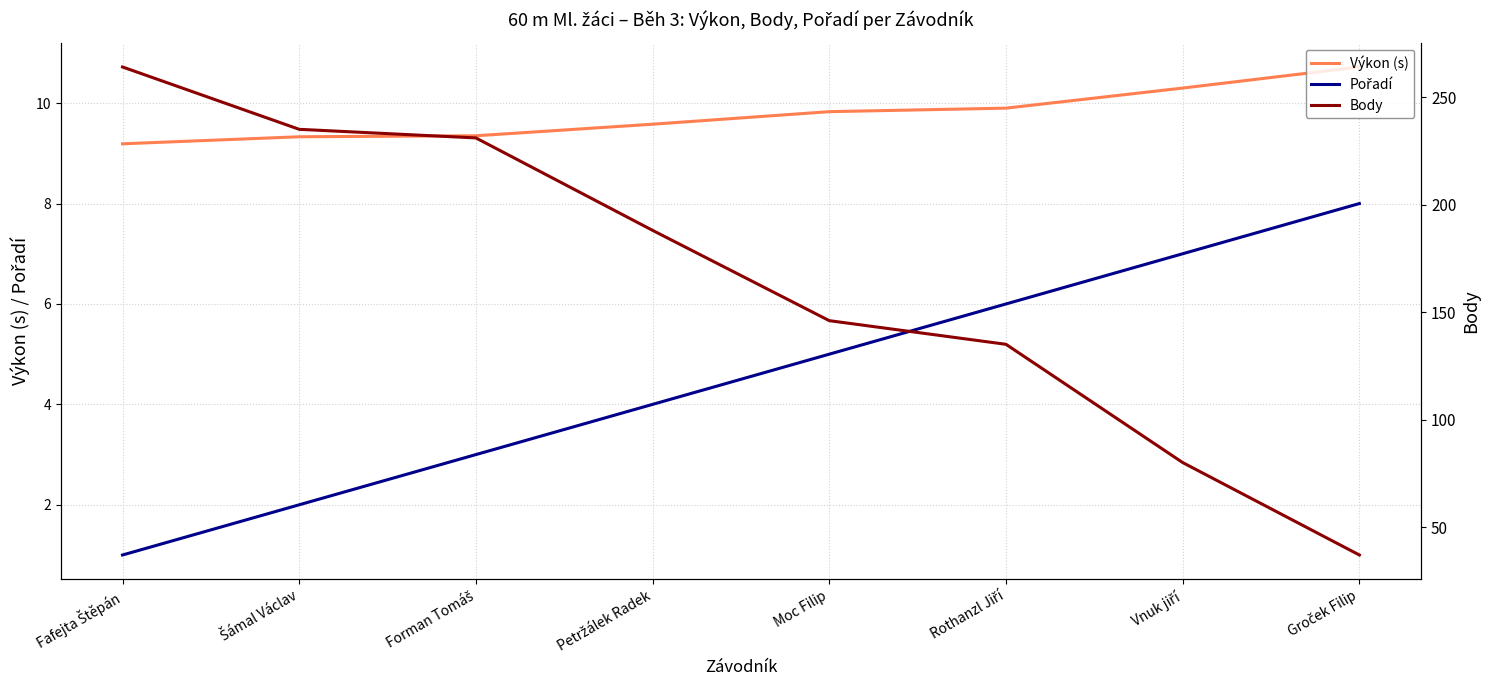

At which label is Pořadí closest to 4?

Petržálek Radek